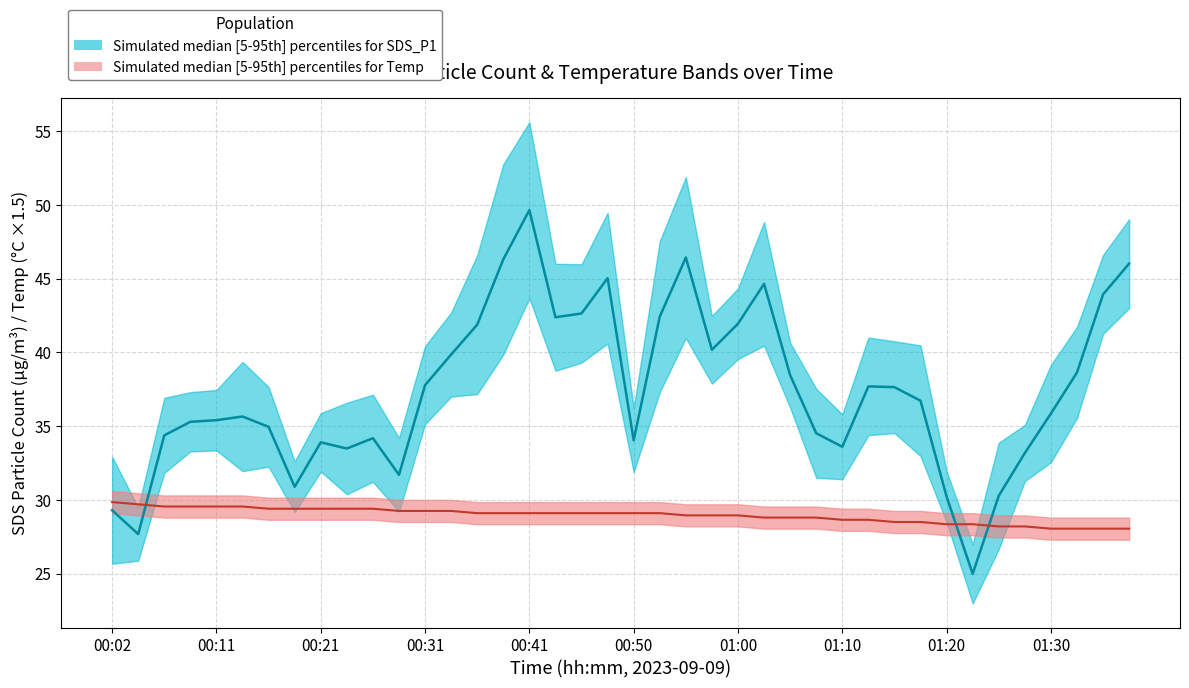

What is the sum of the Temp median values at 20 and 14?

58.2